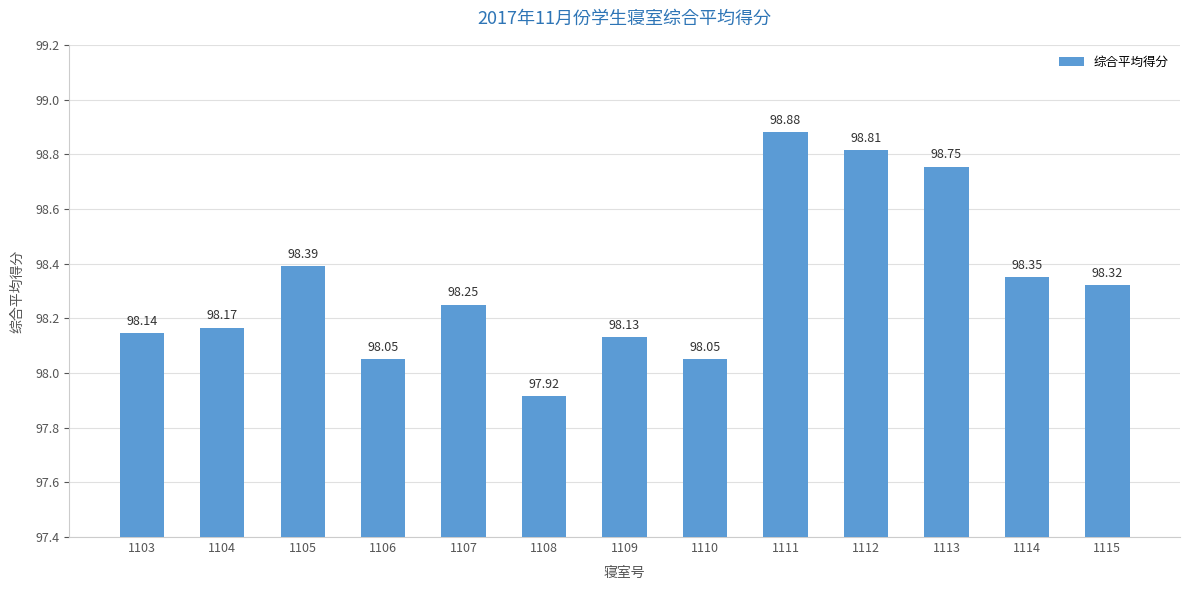

What is the change in value from 1103 to 1107?

+0.1